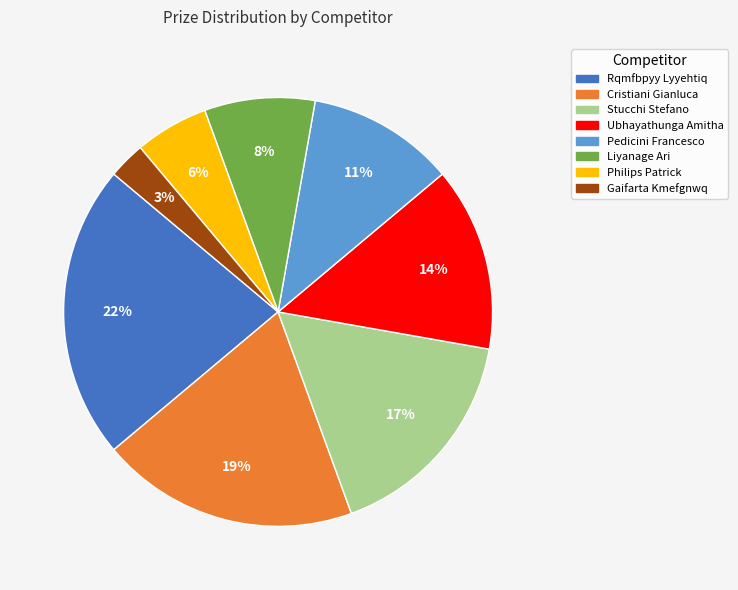

Is it true that Pedicini Francesco is 11% of the pie?

True